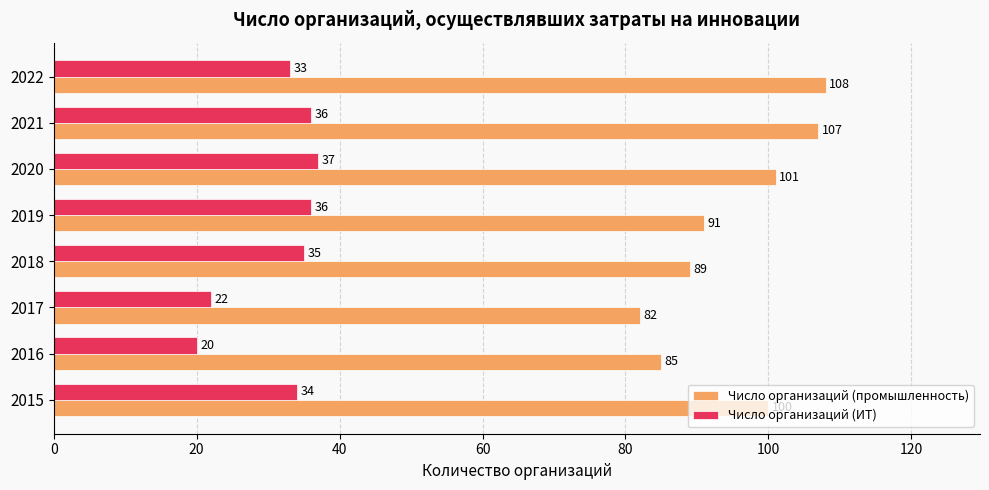

What is the difference between the second highest and second lowest values in the Число организаций (промышленность) series?

22